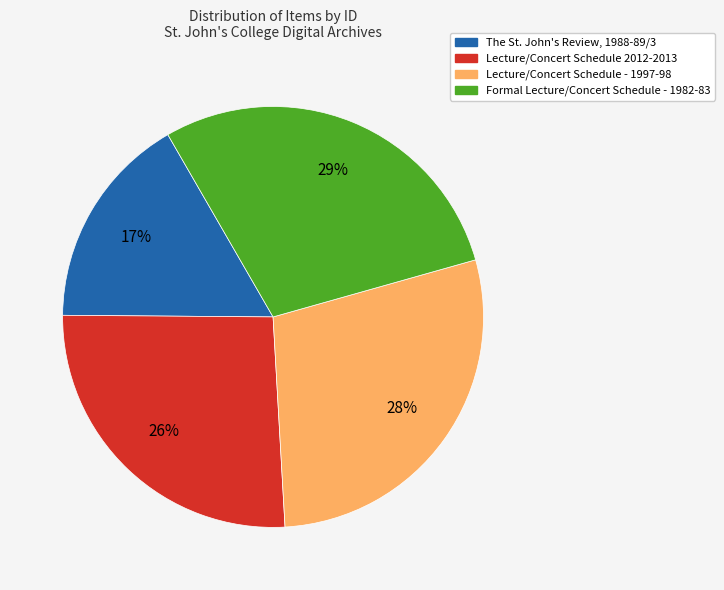

What is the ratio of the value at Lecture/Concert Schedule - 1997-98 to the value at Formal Lecture/Concert Schedule - 1982-83?

1.0